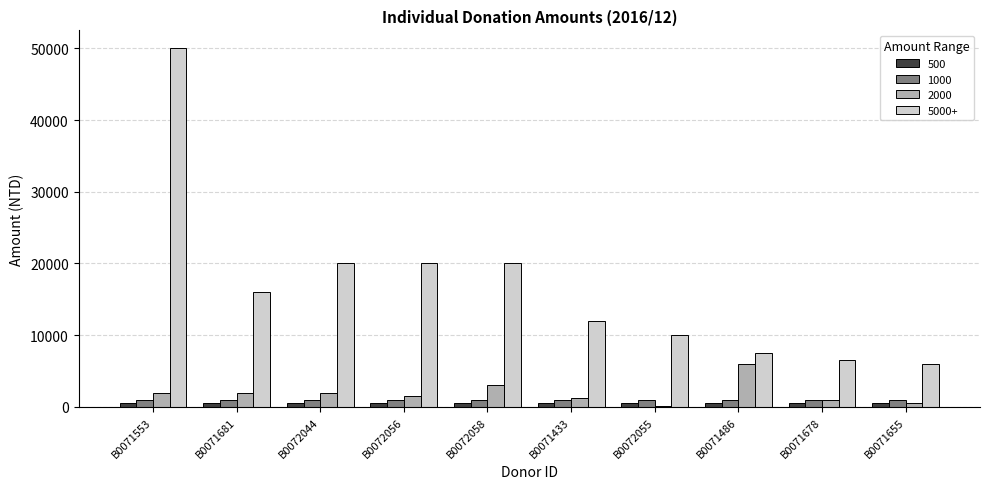

At how many categories does at least one series exceed 17908?

4